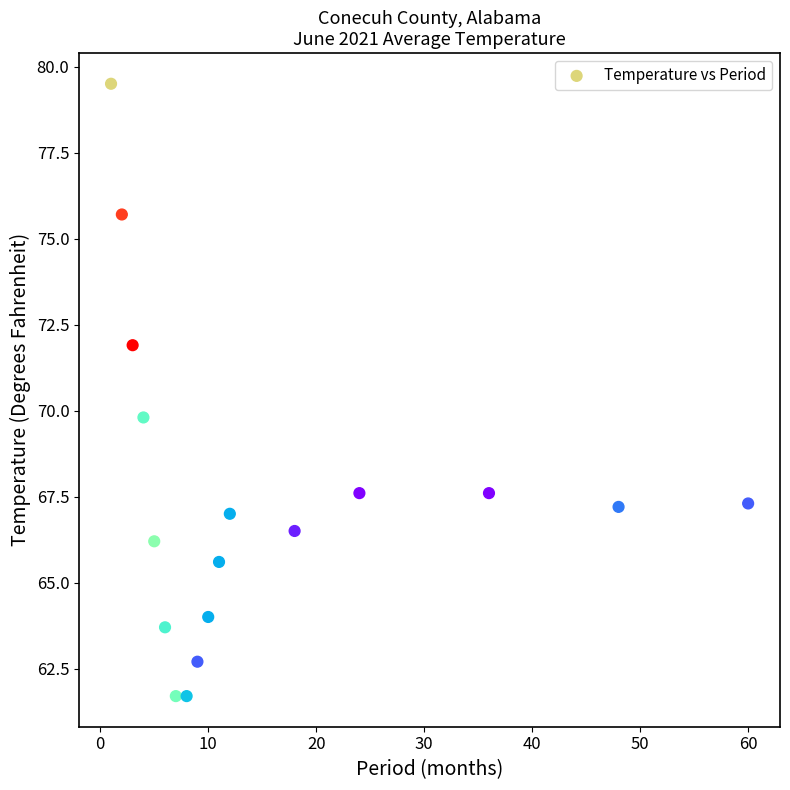

What Y value in the scatter plot is closest to 70?

69.8